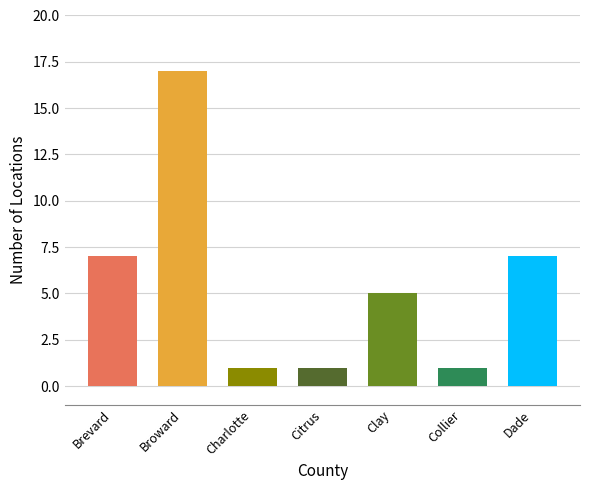

Reading right to left, what are all the values shown in this chart?

7	1	5	1	1	17	7